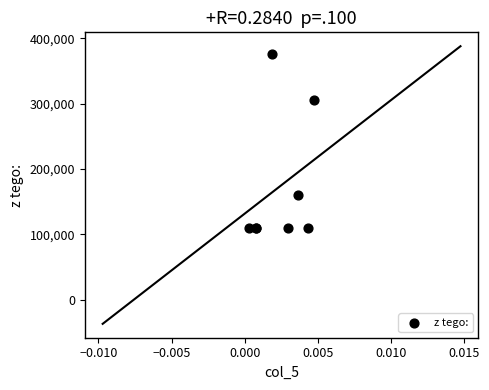

What Y value in the scatter plot is closest to 243000?

305500